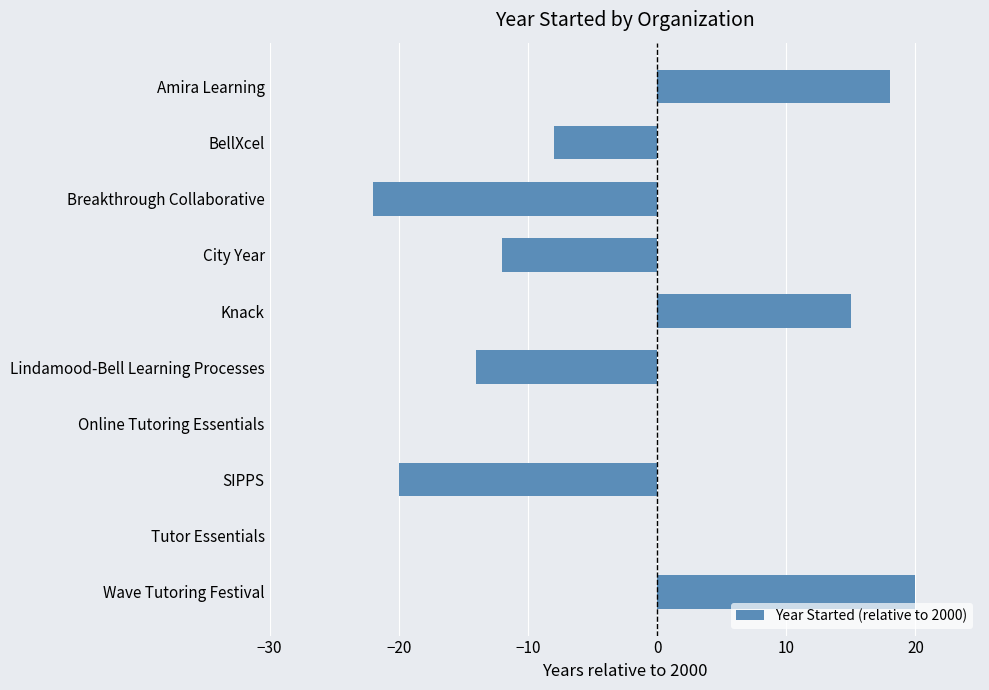

Which category has the highest value across all series?

Wave Tutoring Festival